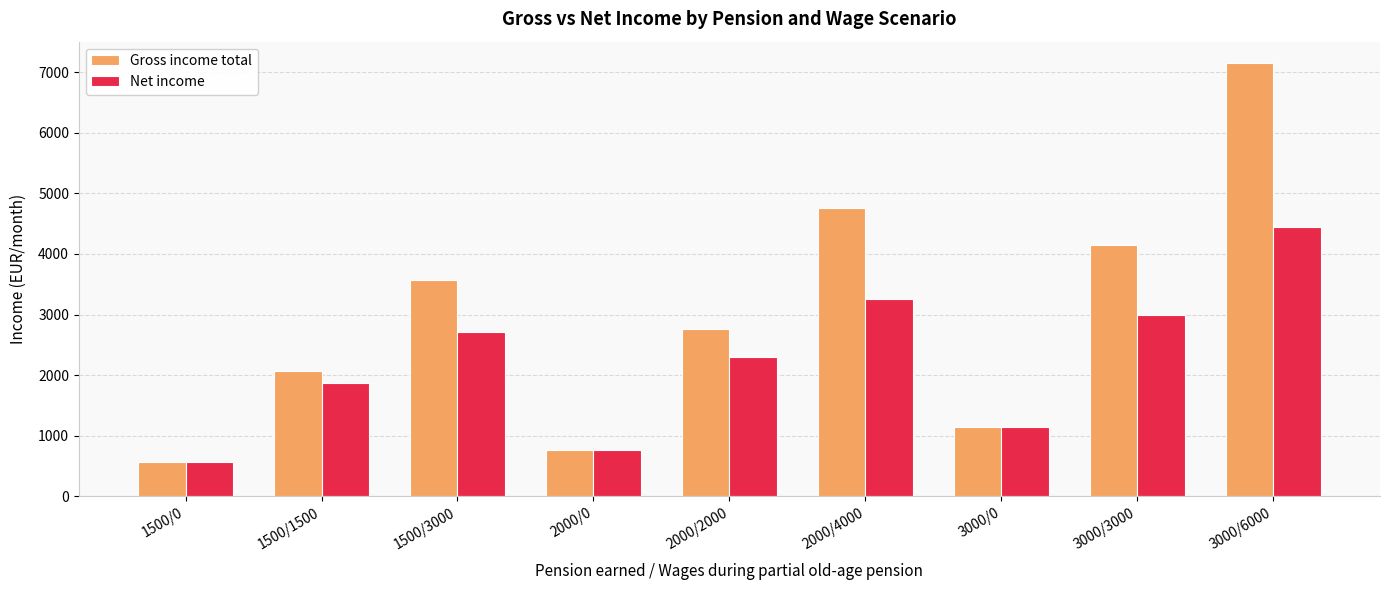

How many categories are shown in the chart?

9